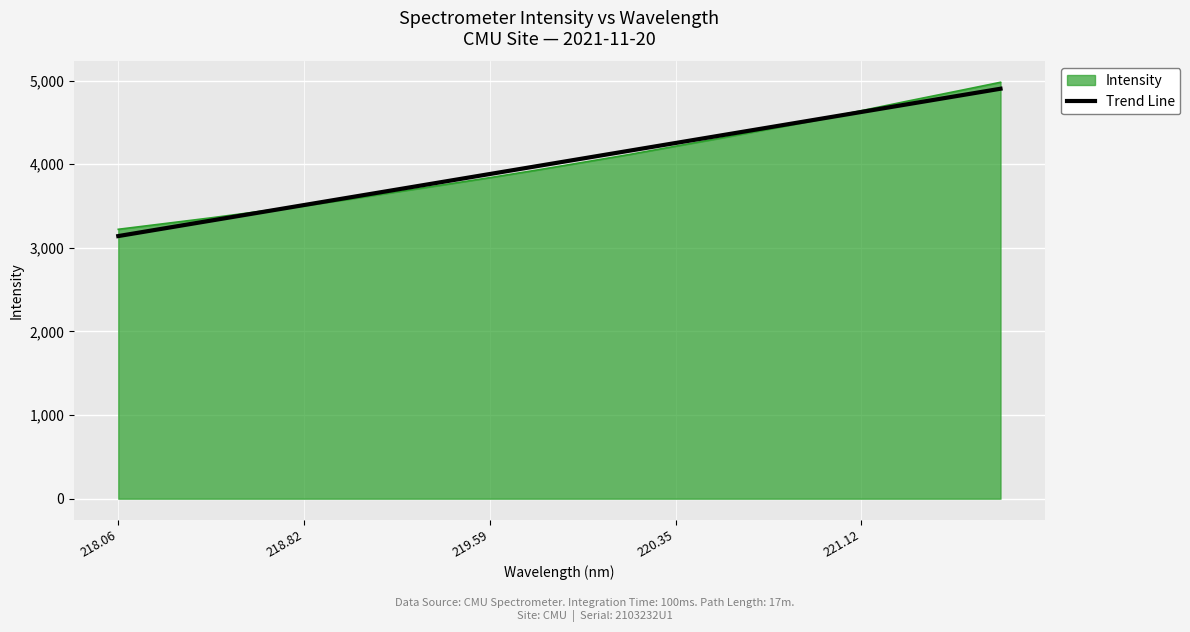

What is the maximum value shown in the chart?

4980.3